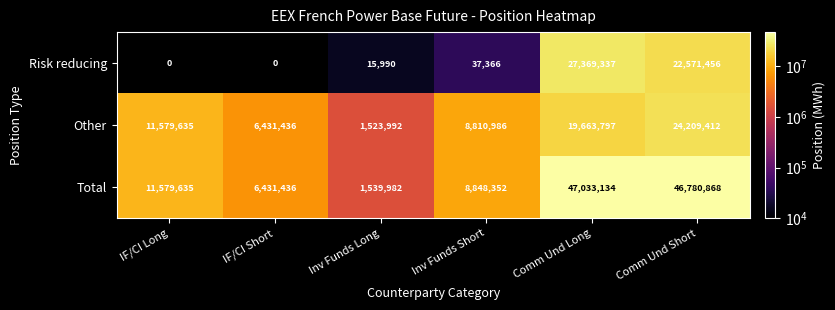

Between Inv Funds Long and Comm Und Short, which series saw the biggest shift?

Total